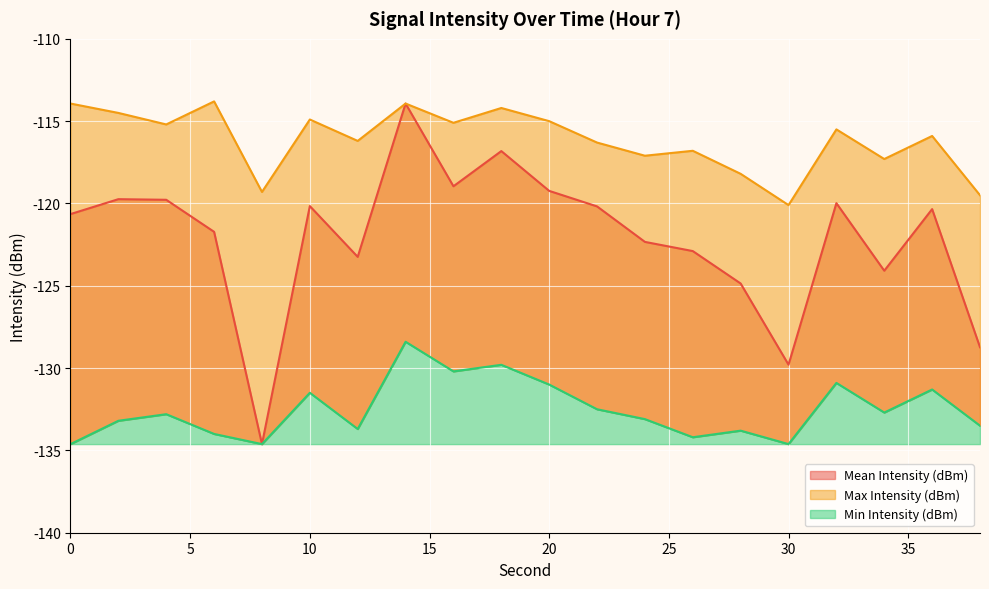

What value does the Min Intensity (dBm) series have at 20?

-131.0